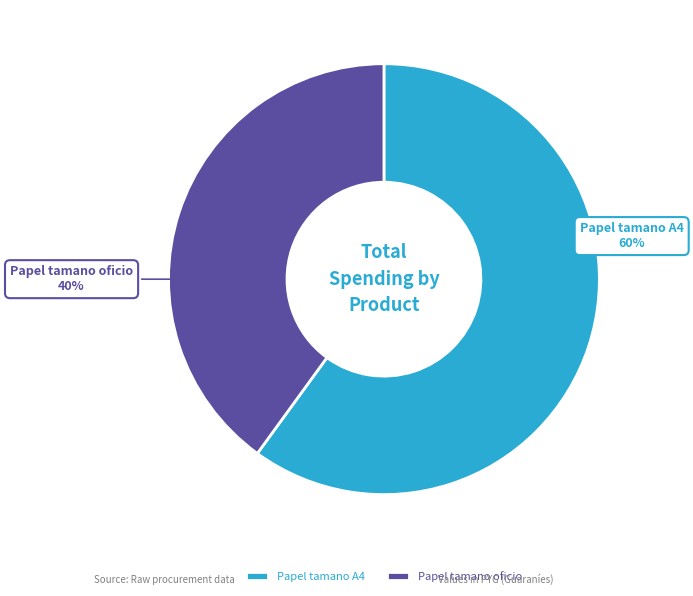

Is it true that Papel tamano oficio is 40% of the pie?

True